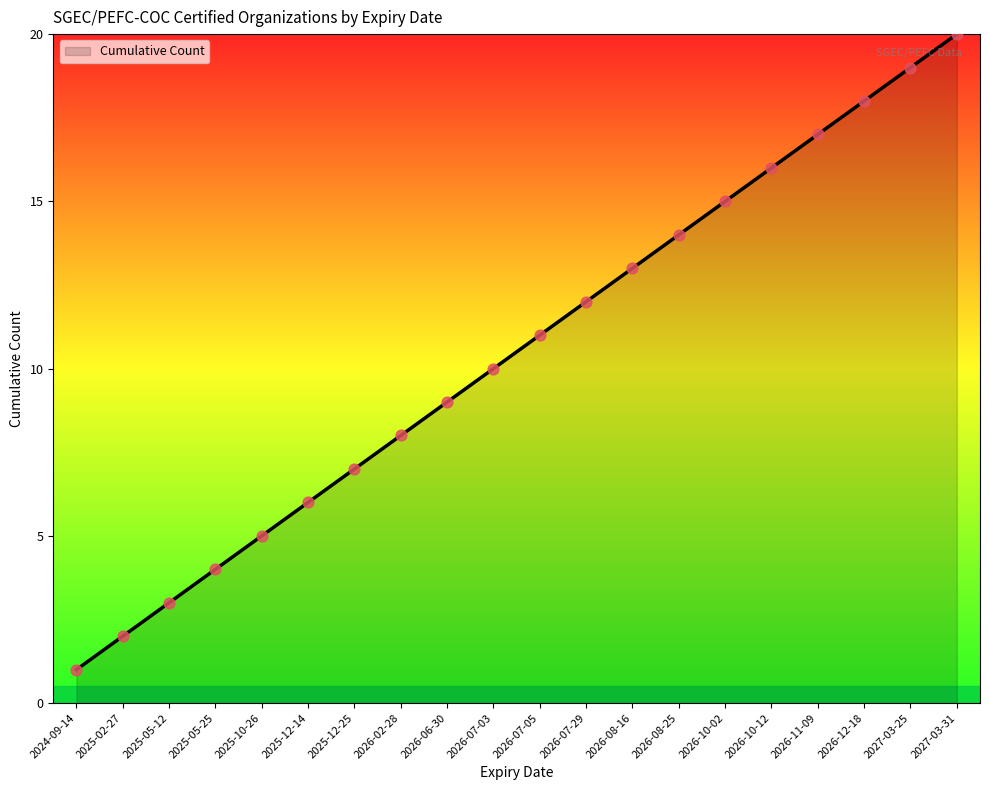

What is the change in value from 2025-10-26 to 2026-10-12?

+11